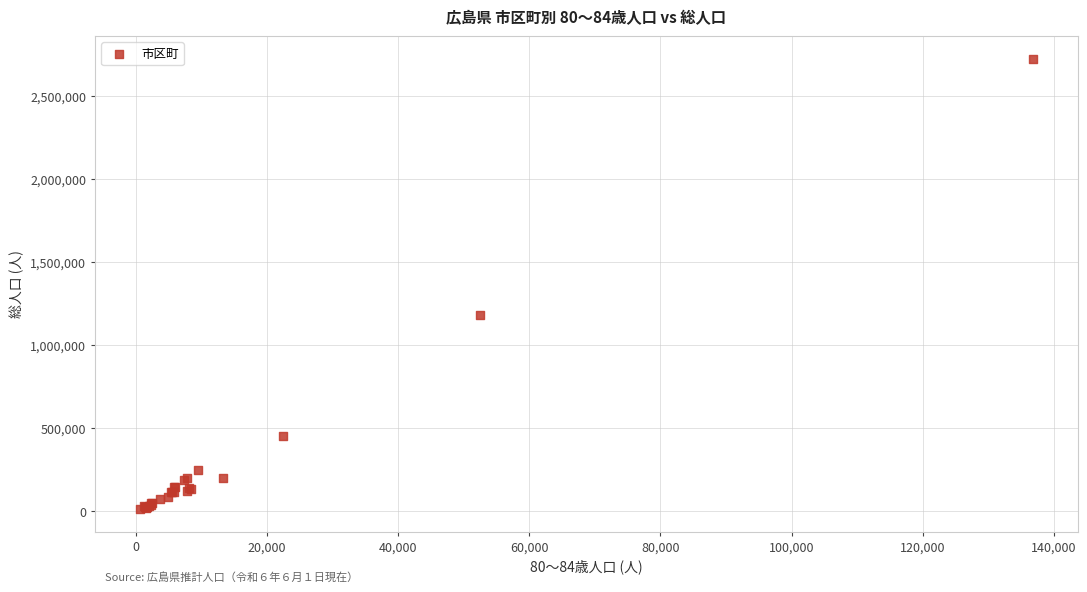

What Y value in the scatter plot is closest to 1367336?

1181049